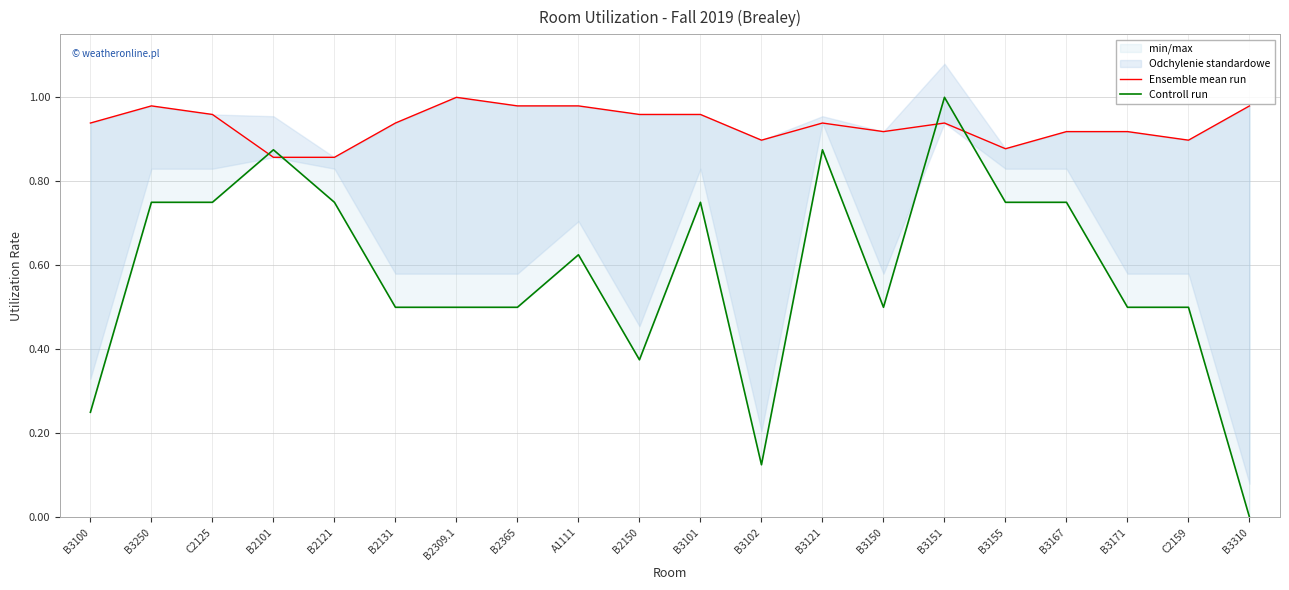

At which category is the sum across all series the highest?

B3151